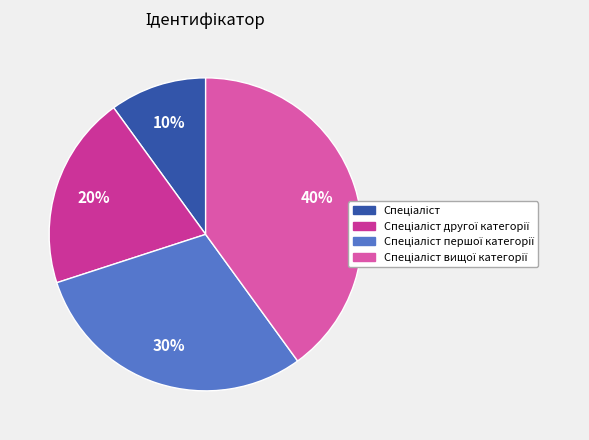

To the nearest percent, what is the difference between the largest and smallest slice percentages?

30%